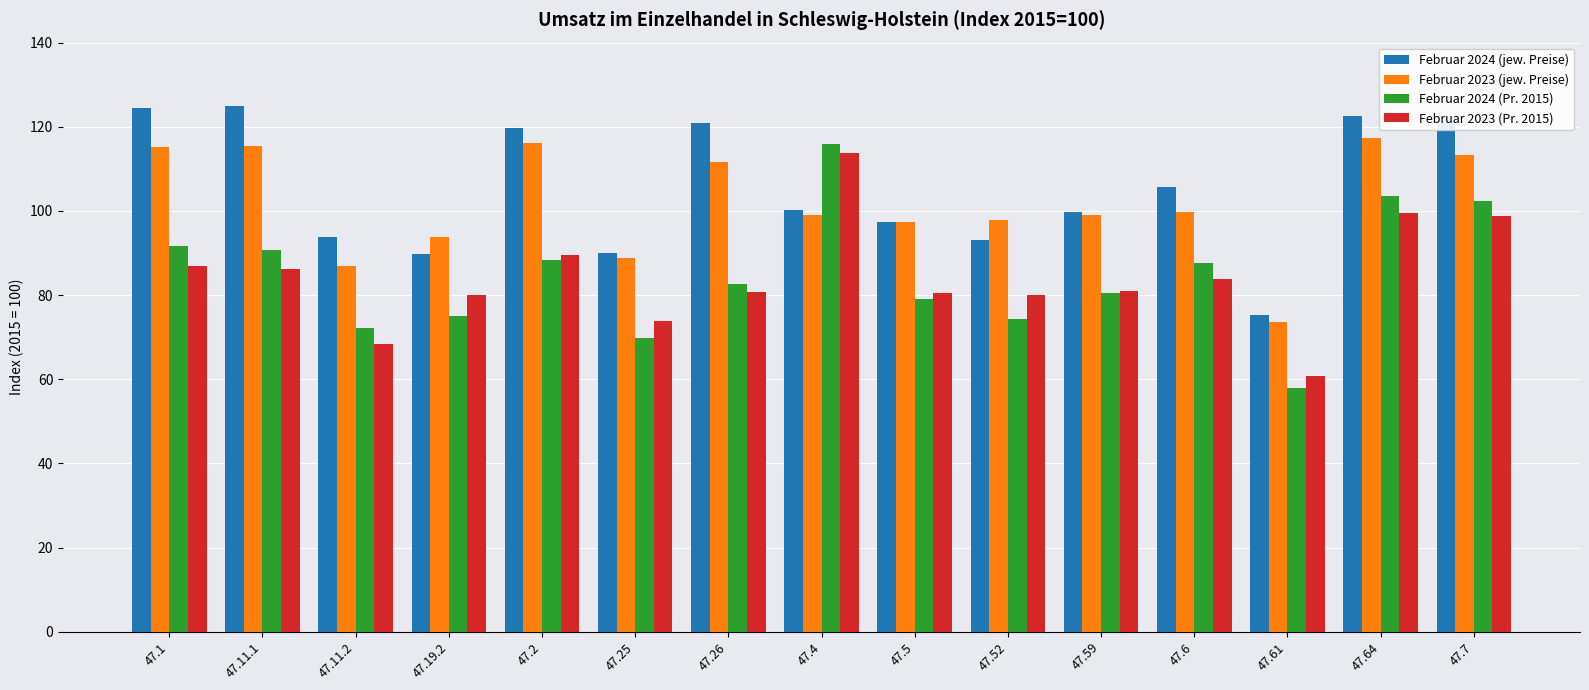

How many bars are there in each group?

4